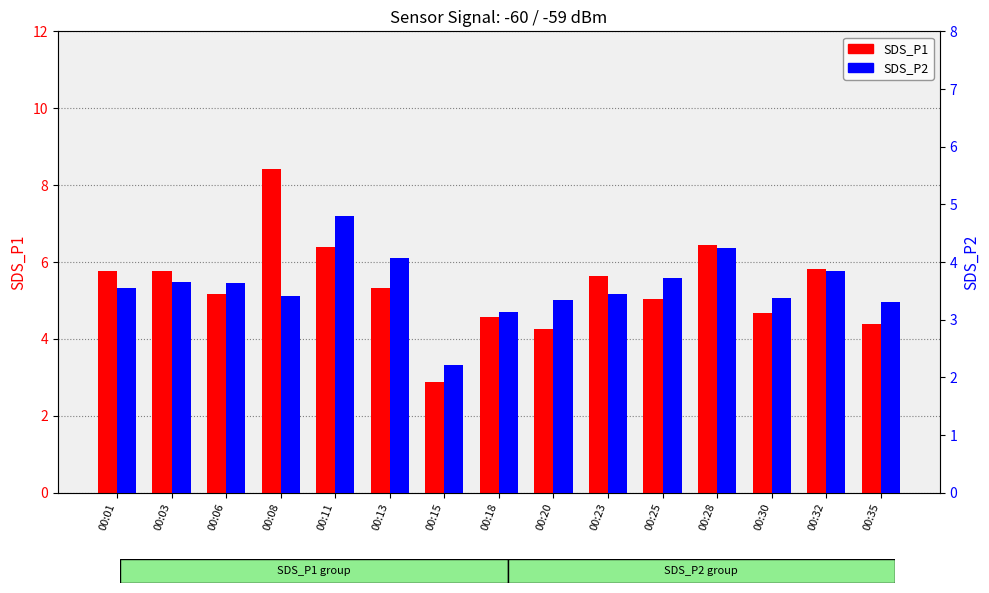

How many categories are shown in the chart?

15